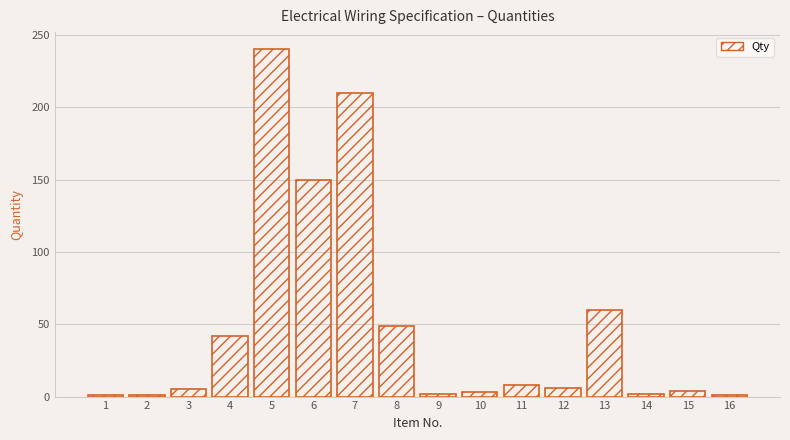

What is the sum of all values?

784